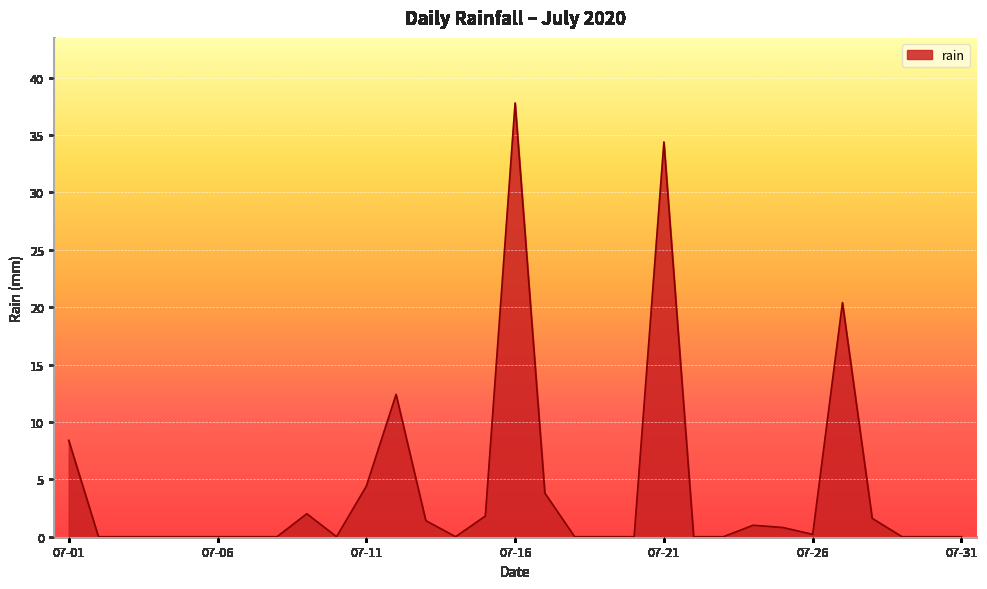

What is the difference between the second highest and second lowest values?

34.4